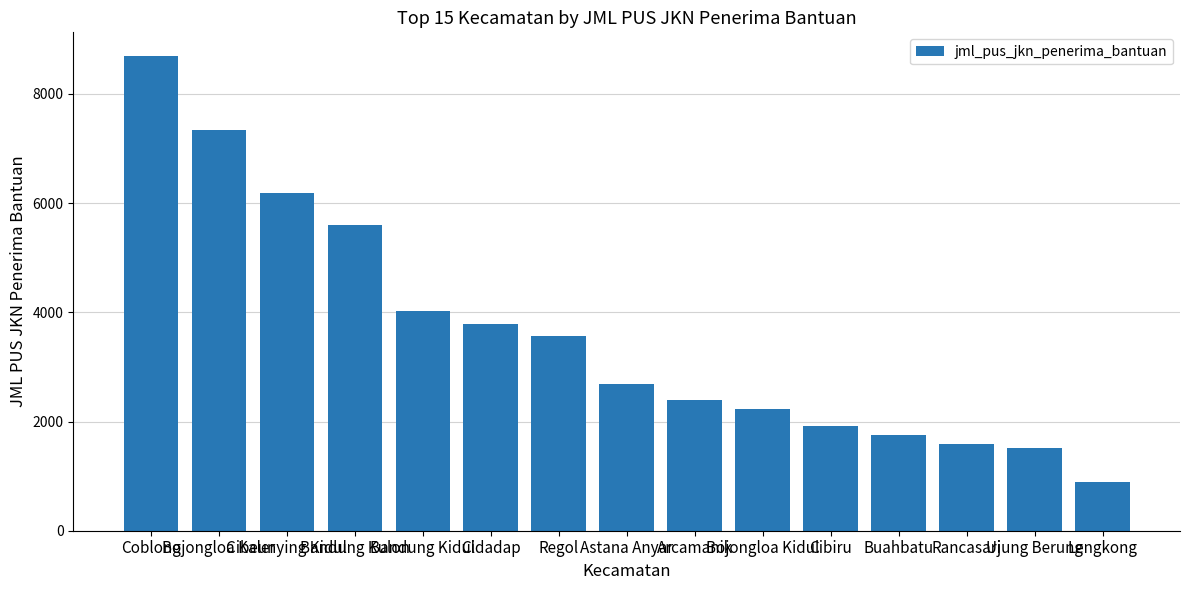

Read the value at Astana Anyar.

2690